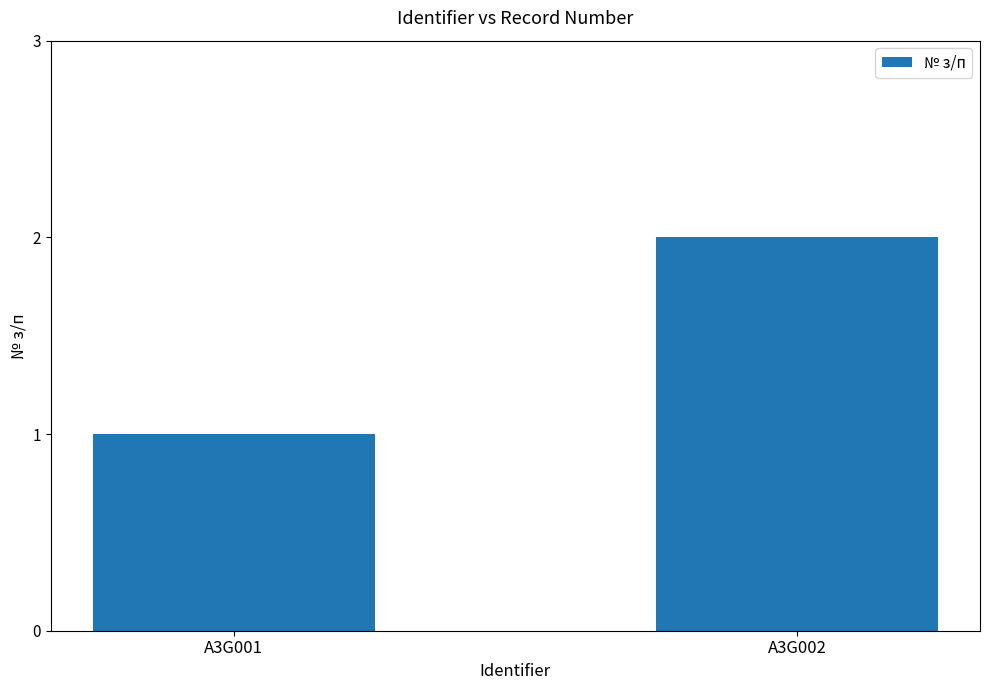

What is the difference between the values at A3G002 and A3G001?

1